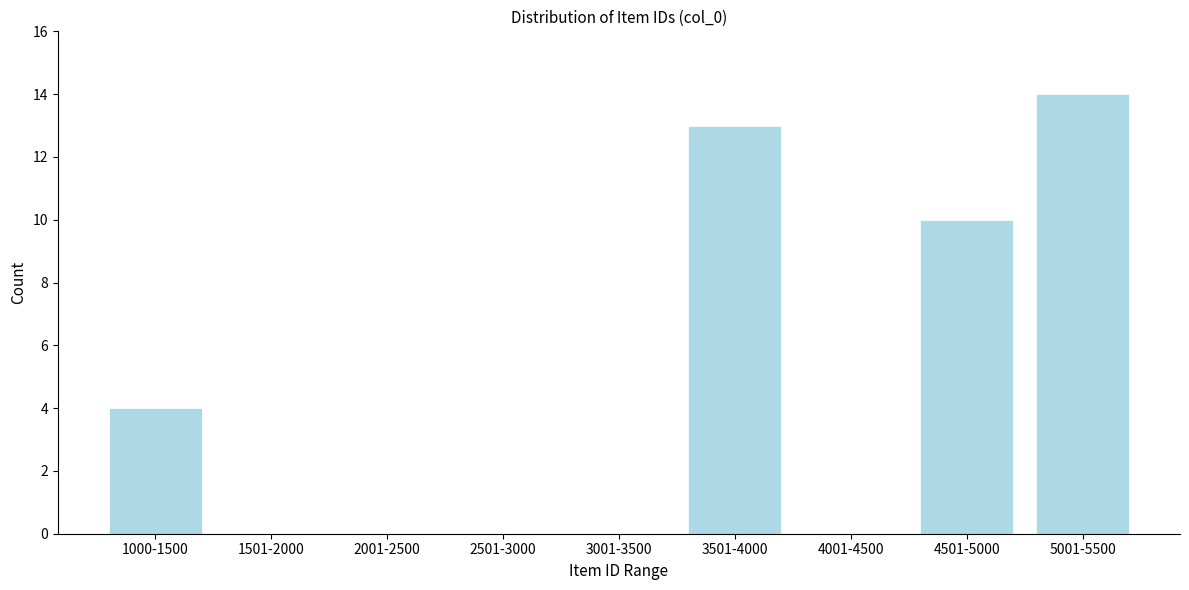

Reading left to right, transcribe all the data shown in this chart.

1000-1500=4	1501-2000=0	2001-2500=0	2501-3000=0	3001-3500=0	3501-4000=13	4001-4500=0	4501-5000=10	5001-5500=14